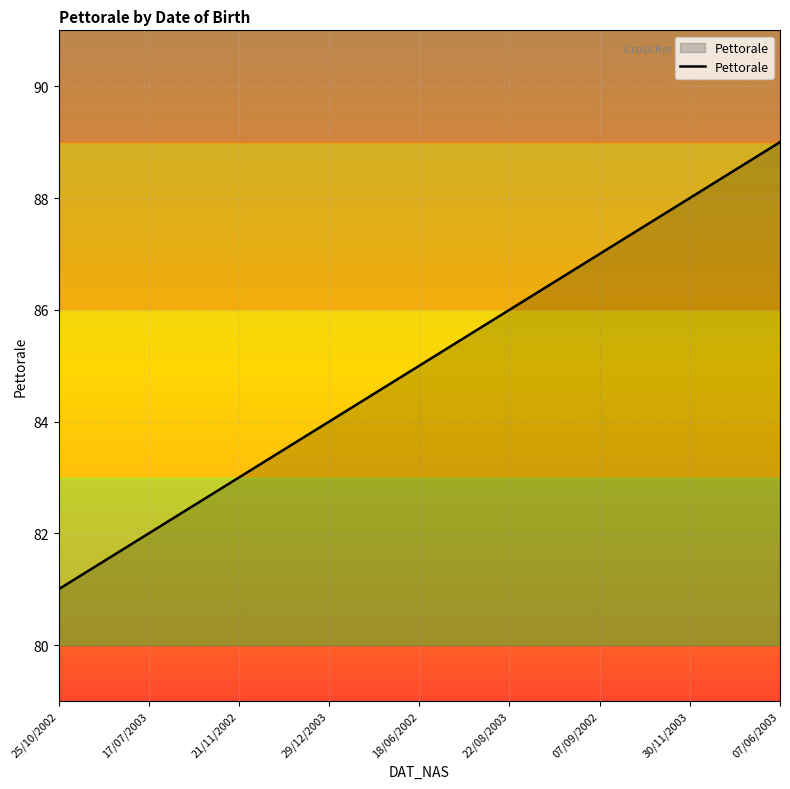

Is it true that the value at 29/12/2003 is 140?

False